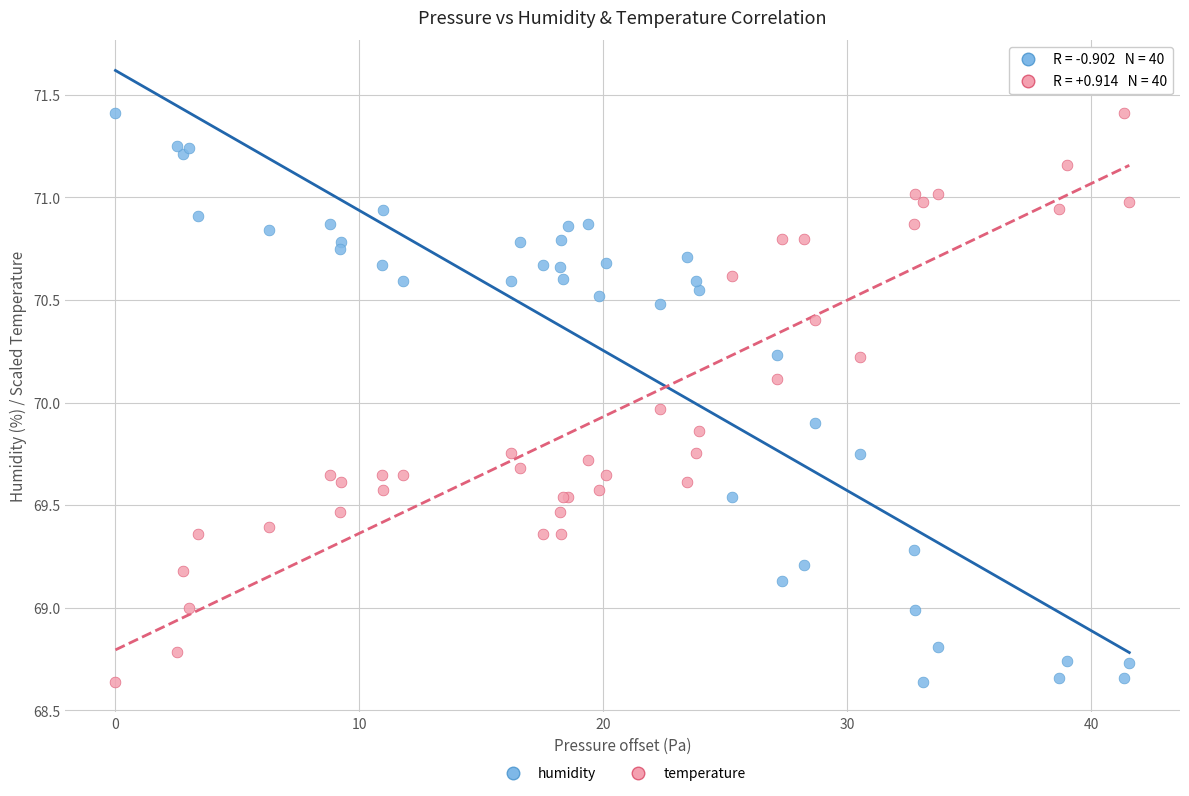

What is the X range (max minus min) for the scatter plot?

41.6